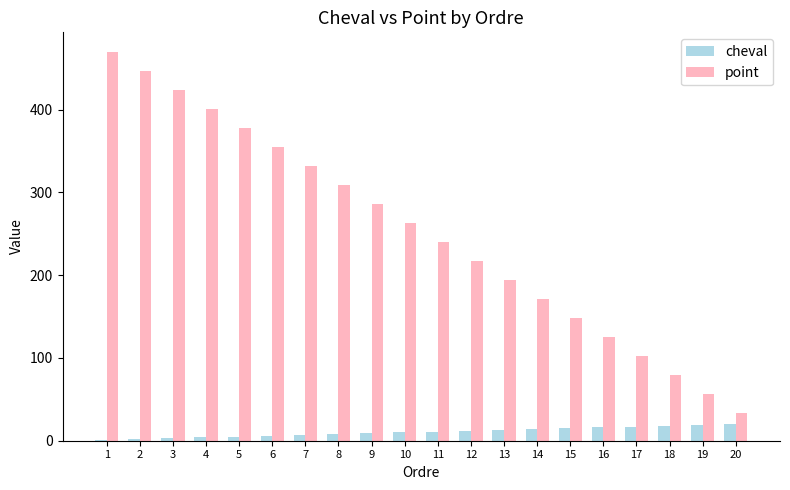

How many groups of bars are there?

20